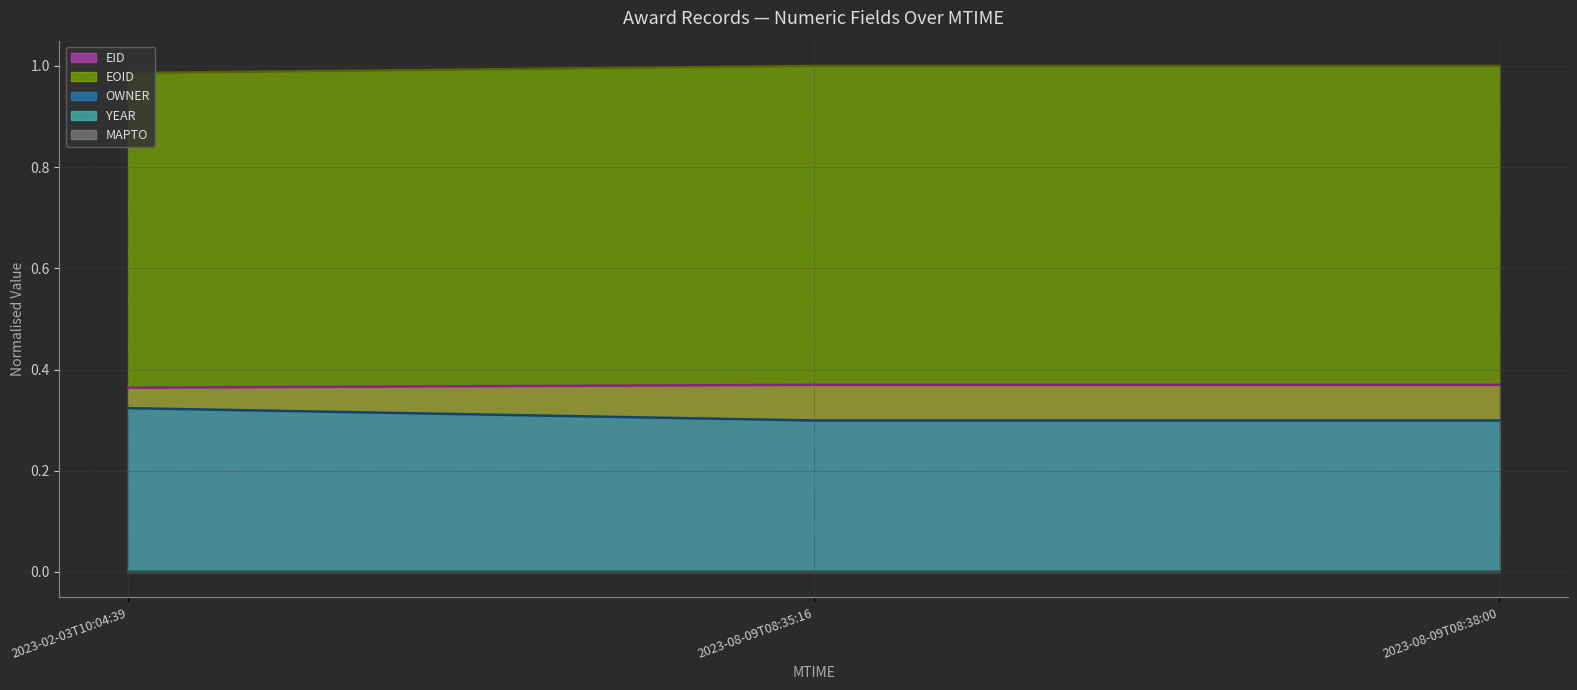

What is the label of the 2nd point from the right?

2023-08-09T08:35:16